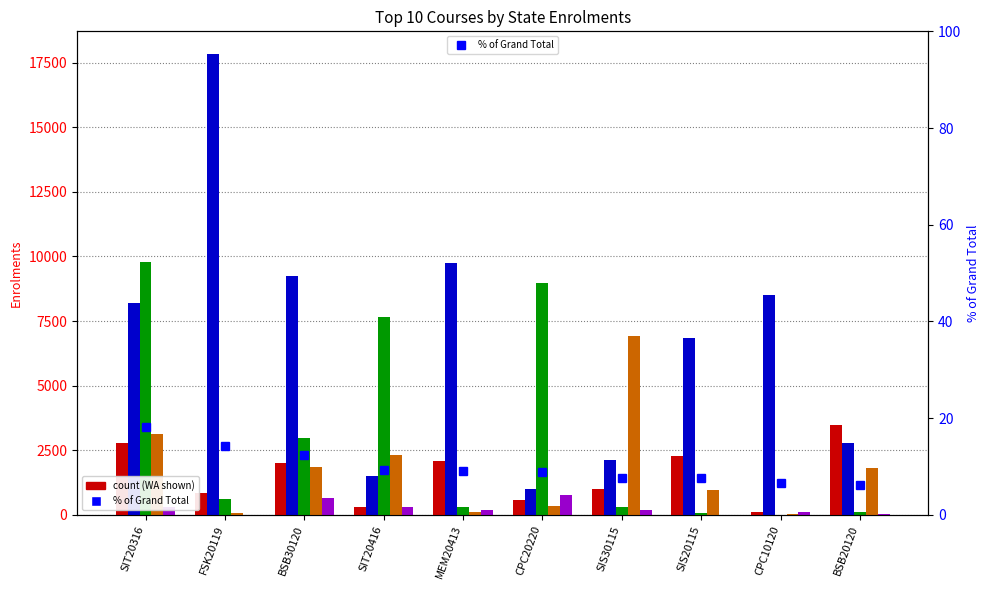

Are the bars grouped side by side (vs. stacked)?

Yes